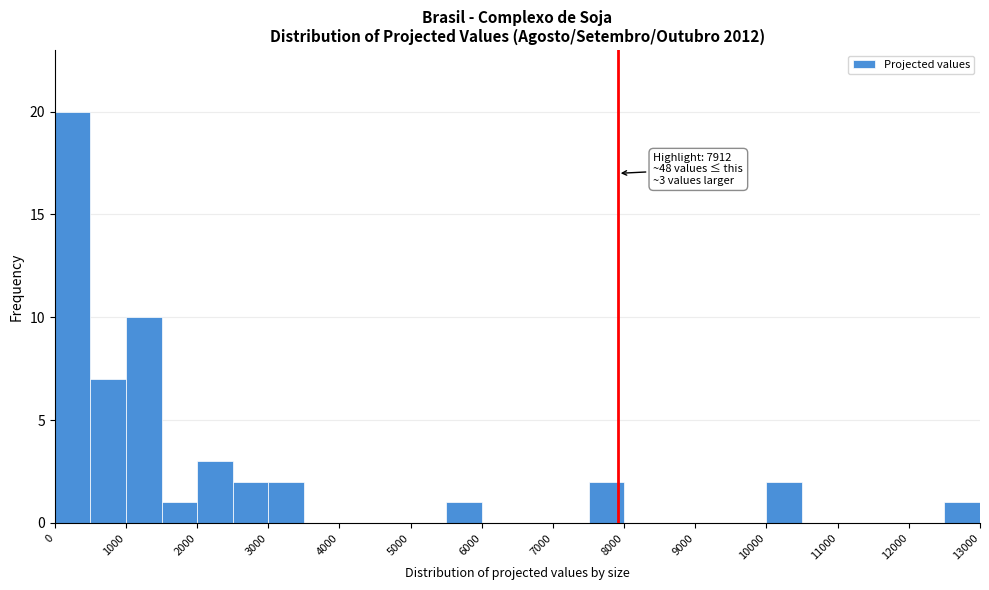

Over which range of the x-axis is the bar tallest?

0 to 500